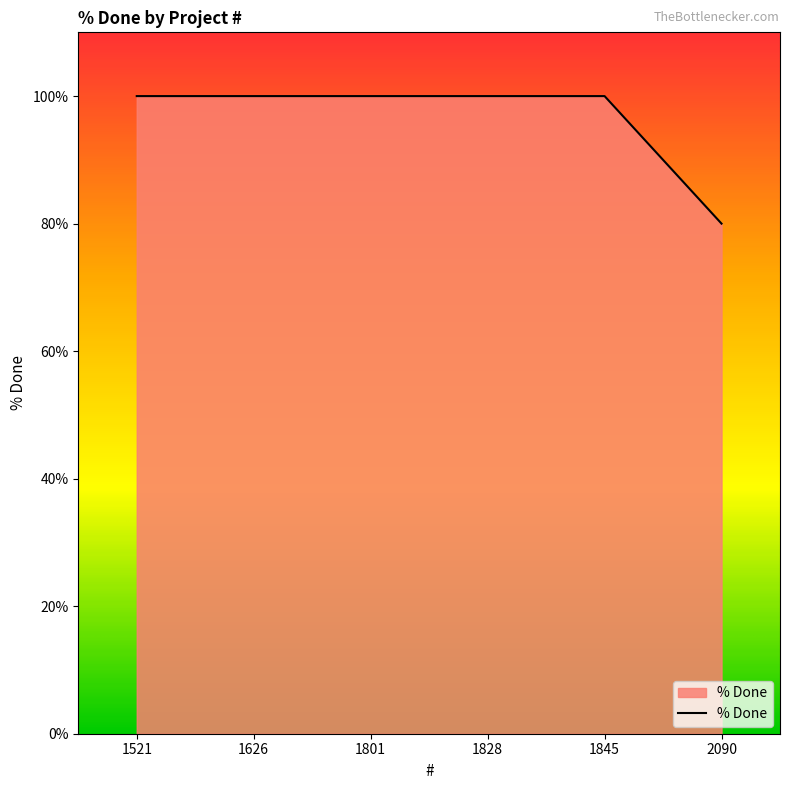

At which category does the chart reach its minimum across all series?

2090